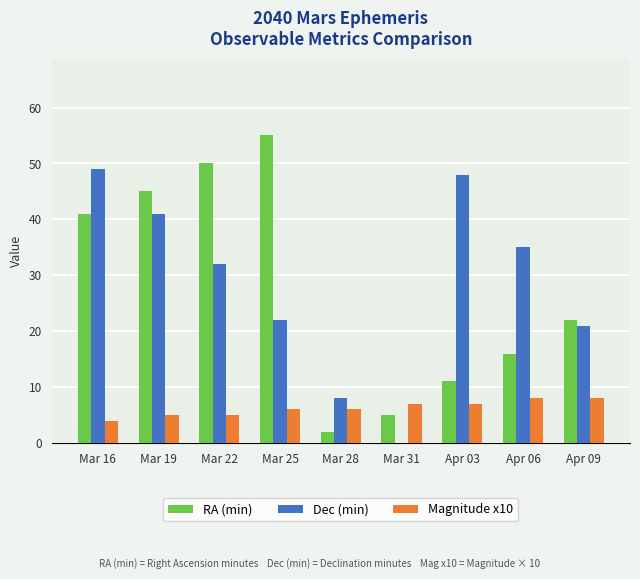

Reading right to left, what are all the values shown in this chart?

RA (min): 22	16	11	5	2	55	50	45	41
Dec (min): 21	35	48	0	8	22	32	41	49
Magnitude x10: 8	8	7	7	6	6	5	5	4